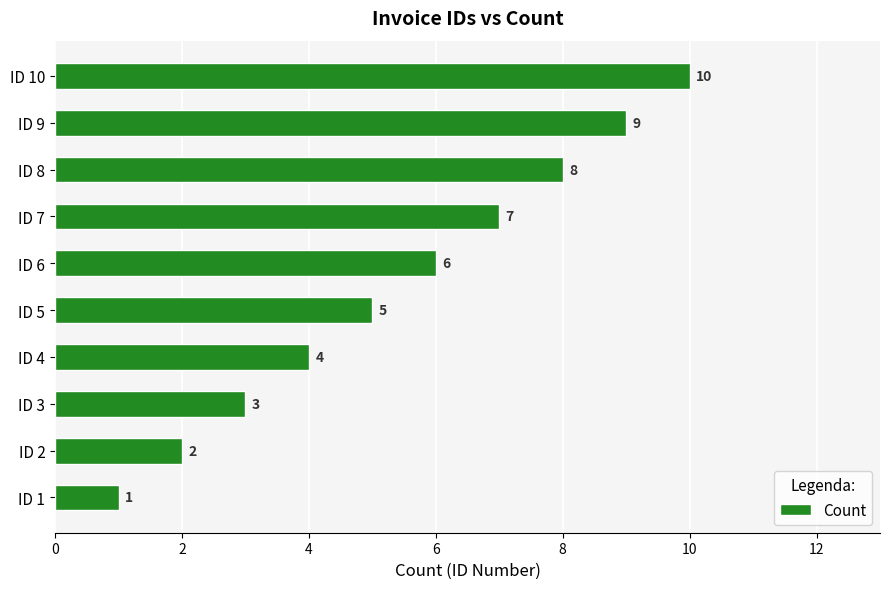

What is the minimum value shown in the chart?

1